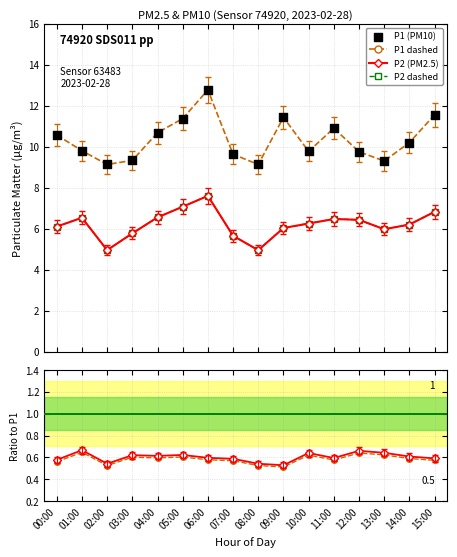

Which series reaches the maximum Y coordinate?

P1 dashed